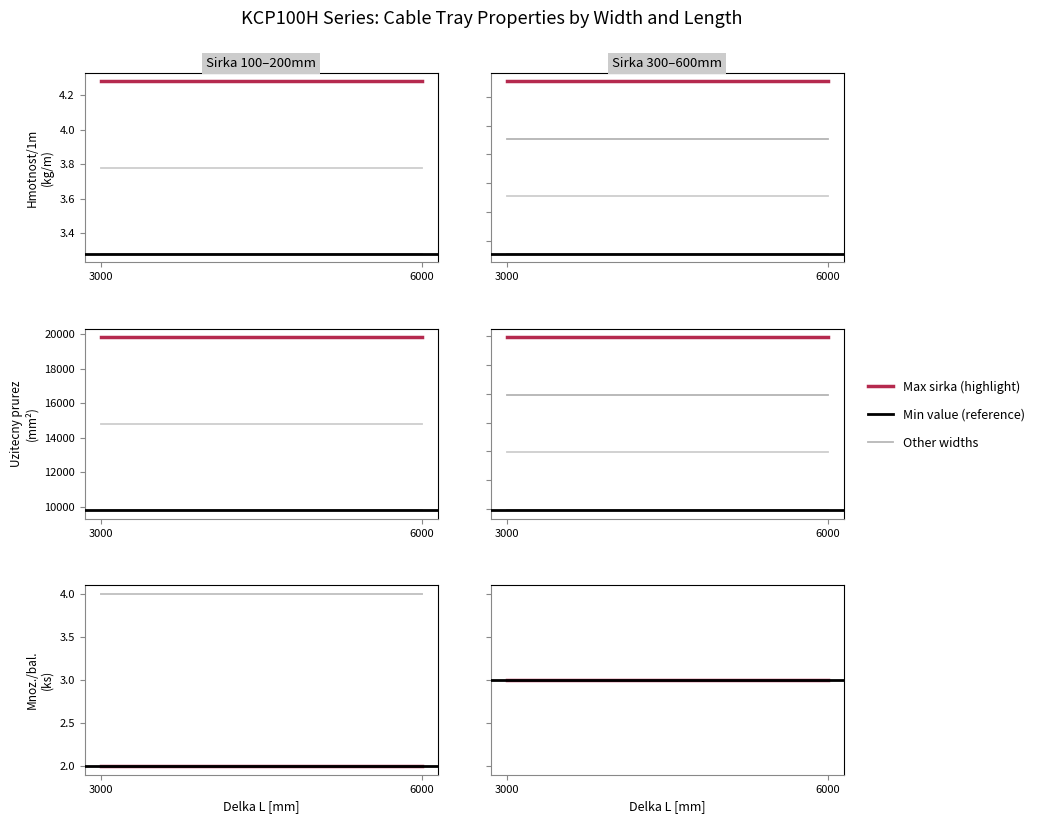

Does the chart display data point markers on the line(s)?

No